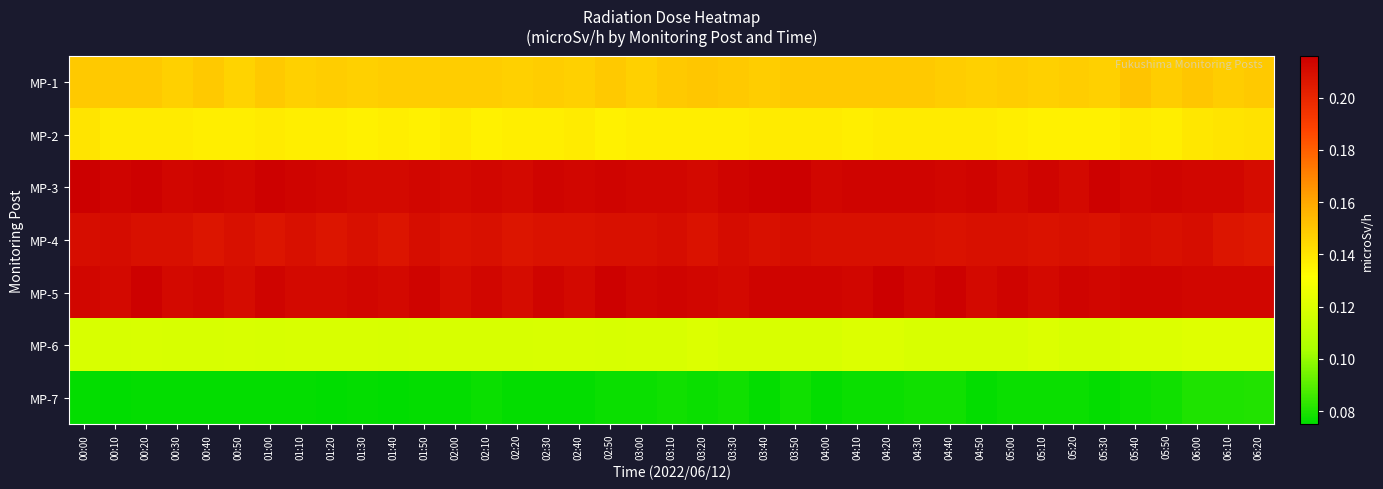

How many data points does each series have?

39